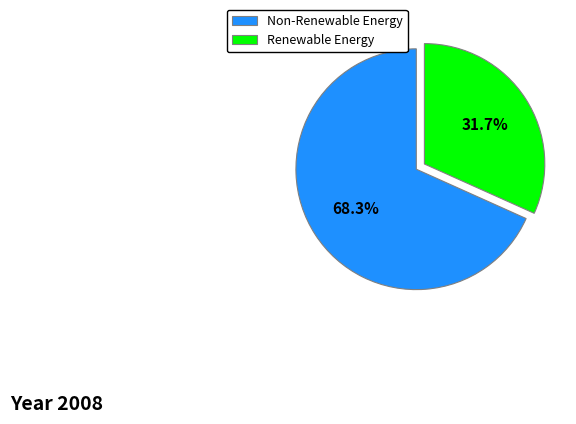

Which has a higher value, Non-Renewable Energy or Renewable Energy?

Non-Renewable Energy